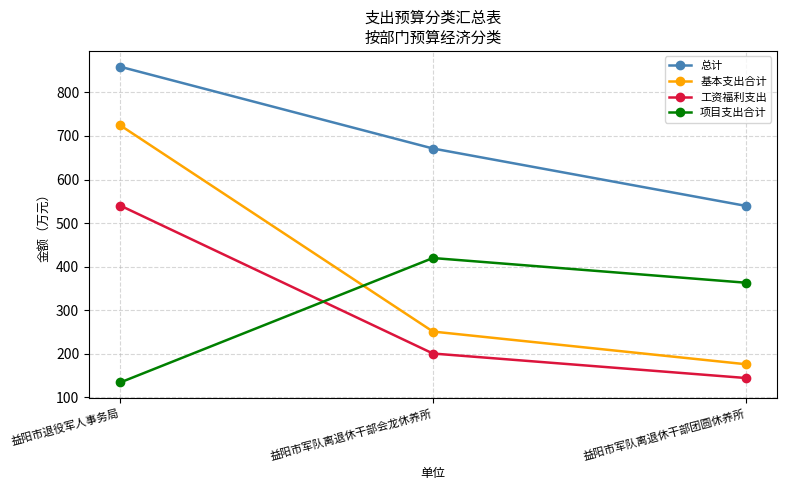

Is the value of 项目支出合计 at 益阳市军队离退休干部团圆休养所 greater than the value of 总计 at 益阳市退役军人事务局?

No